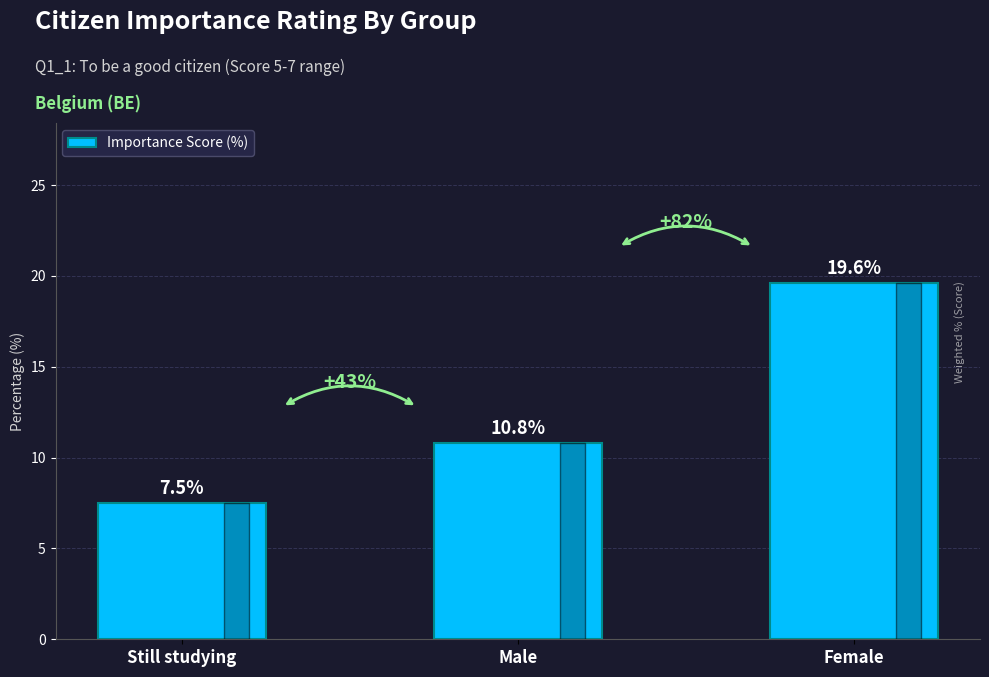

Read the value at Male.

10.8